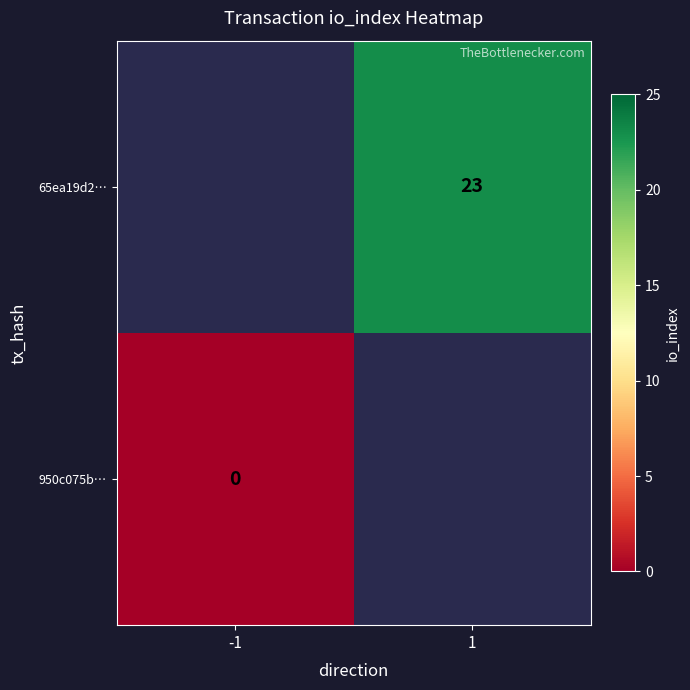

At how many categories does at least one series exceed 16?

1